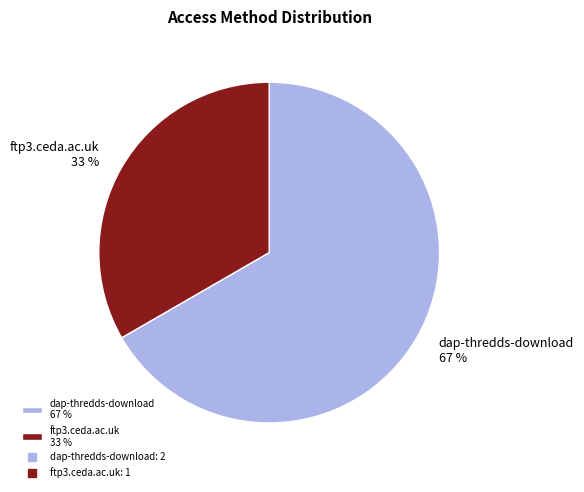

Which has a higher value, ftp3.ceda.ac.uk 33 % or dap-thredds-download 67 %?

dap-thredds-download 67 %